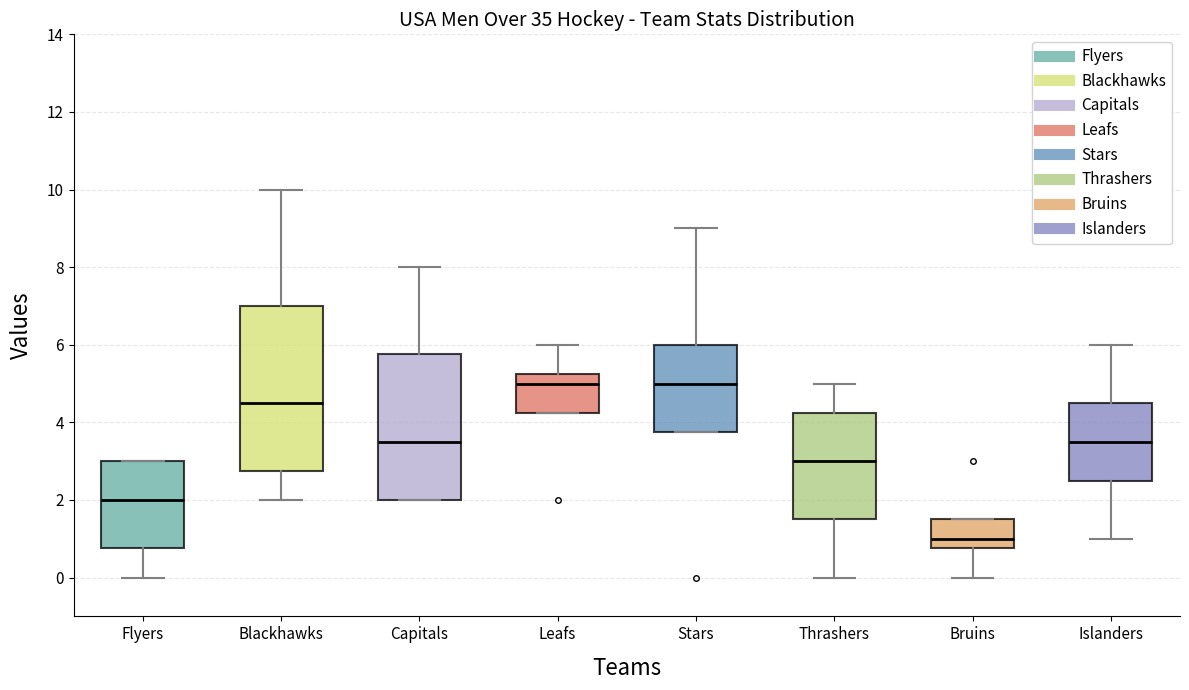

Reading left to right, read every box against the y-axis: the position of its median line, the range the box covers, and the ends of its whiskers. The values are not printed on the chart, so give them approximately, as read against the axis.

Flyers: median 2.0, box 0.8 to 3.0, whiskers 0.0 to 3.0
Blackhawks: median 4.6, box 2.8 to 7.0, whiskers 2.0 to 10.0
Capitals: median 3.6, box 2.0 to 5.8, whiskers 2.0 to 8.0
Leafs: median 5.0, box 4.2 to 5.2, whiskers 4.2 to 6.0
Stars: median 5.0, box 3.8 to 6.0, whiskers 3.8 to 9.0
Thrashers: median 3.0, box 1.6 to 4.2, whiskers 0.0 to 5.0
Bruins: median 1.0, box 0.8 to 1.6, whiskers 0.0 to 1.6
Islanders: median 3.6, box 2.6 to 4.6, whiskers 1.0 to 6.0